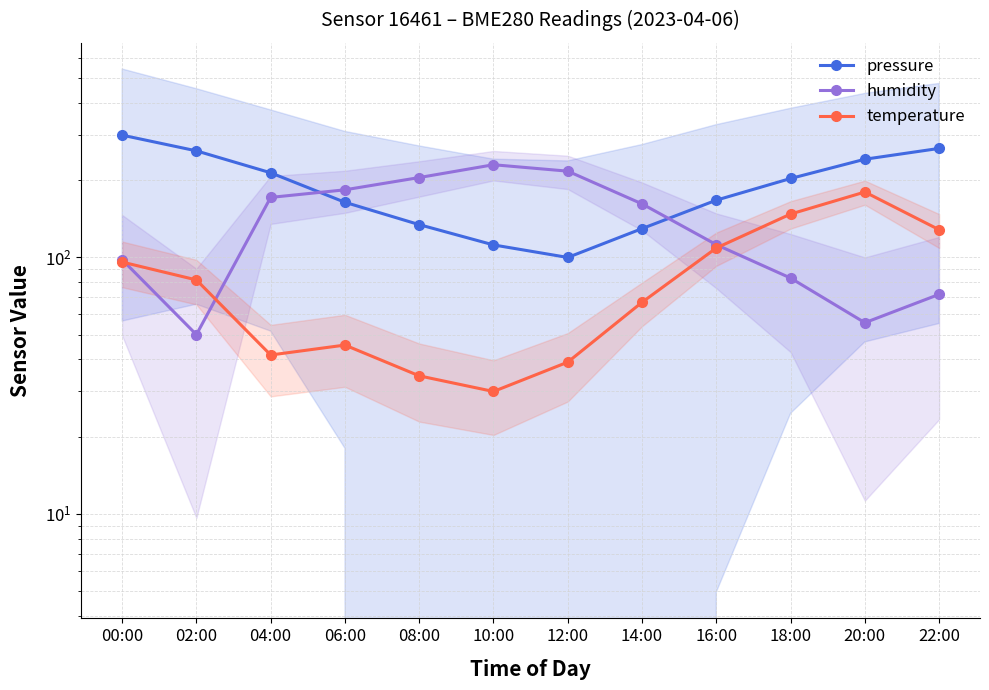

The temperature series shows 168.6 at 22:00. True or false?

False